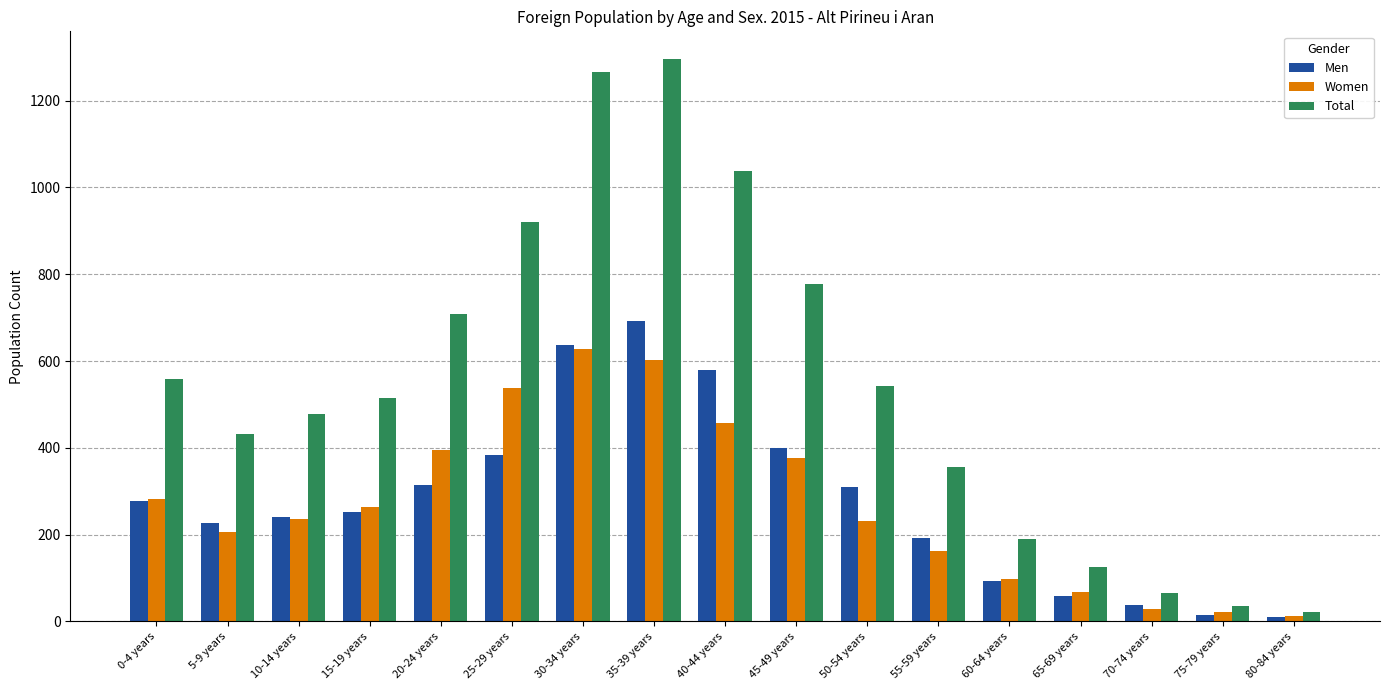

Where is Women nearest to the value 320?

0-4 years